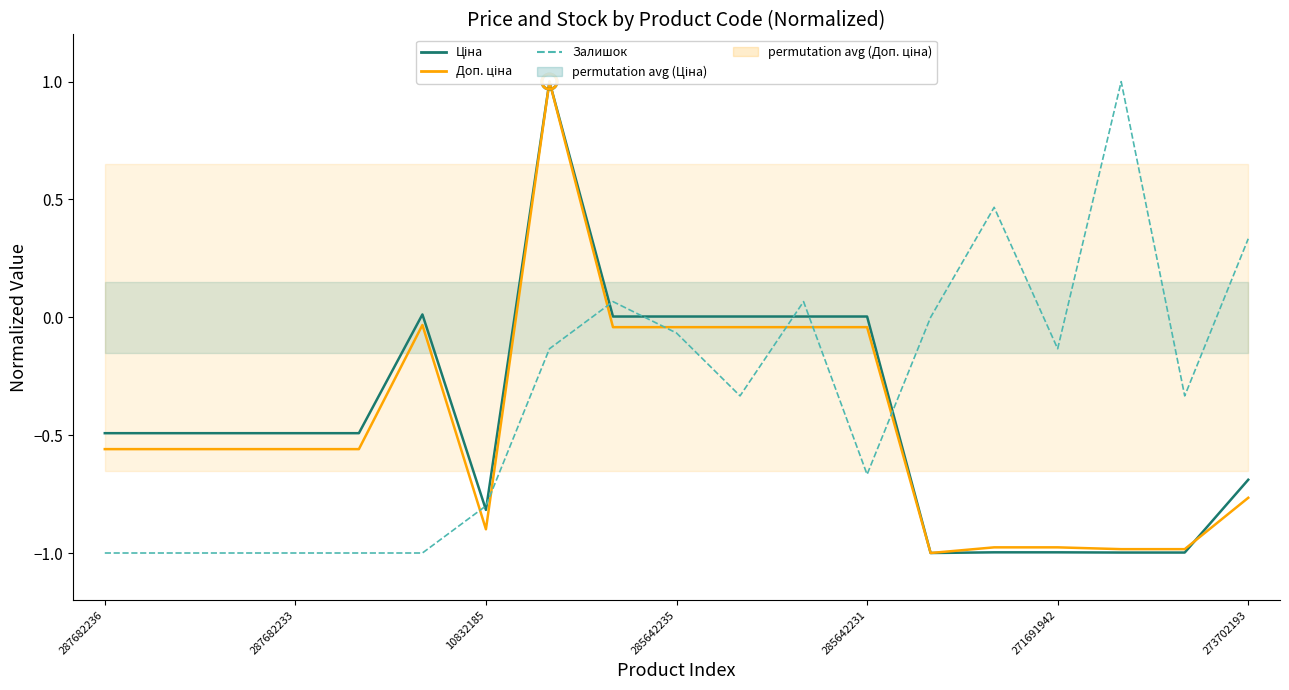

At how many categories does at least one series exceed 0?

10